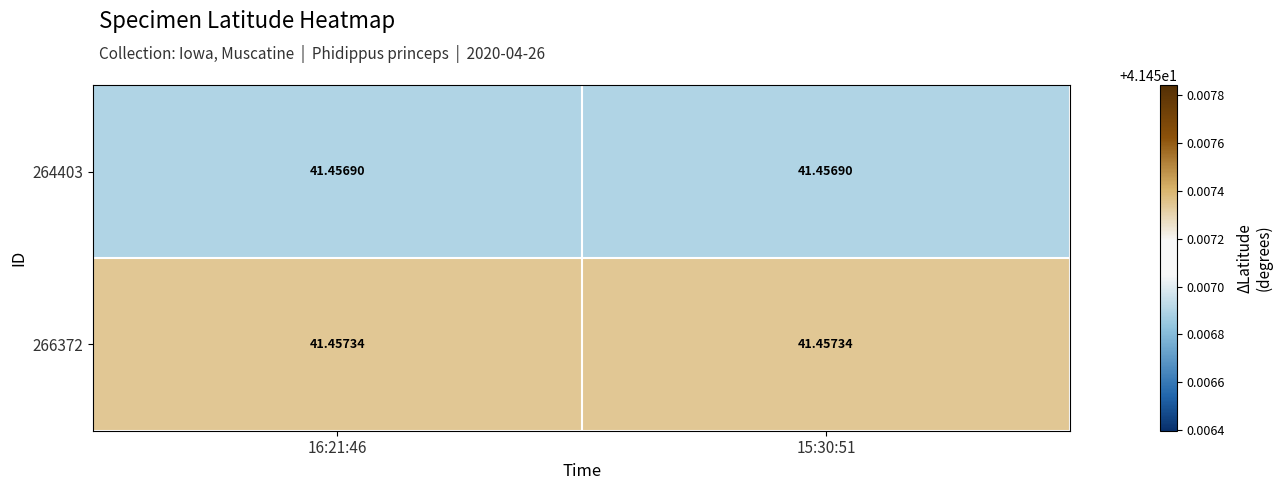

Is the value of 264403 at 15:30:51 greater than the value of 266372 at 16:21:46?

No